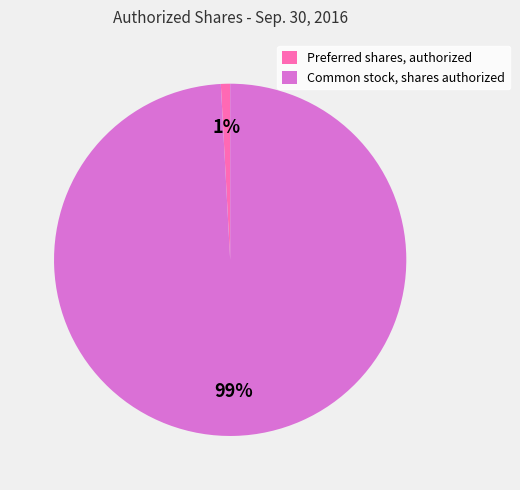

What is the largest slice in the pie chart?

Common stock, shares authorized